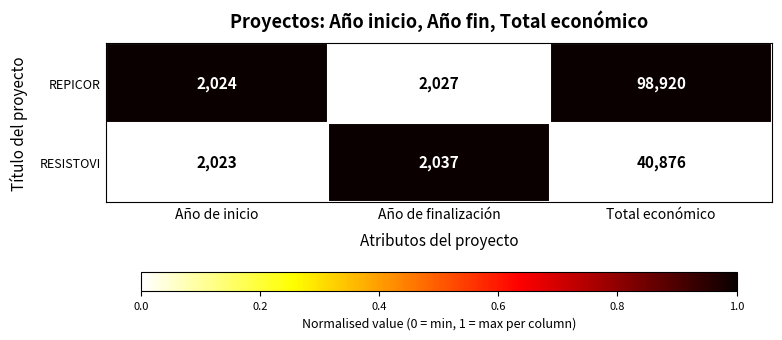

At Total económico, list the series in order from largest to smallest.

REPICOR, RESISTOVI